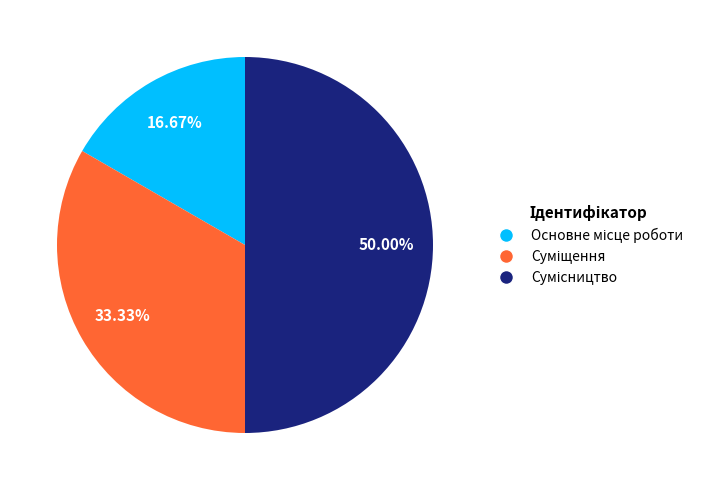

Rank the categories by value from lowest to highest.

Основне місце роботи, Суміщення, Сумісництво